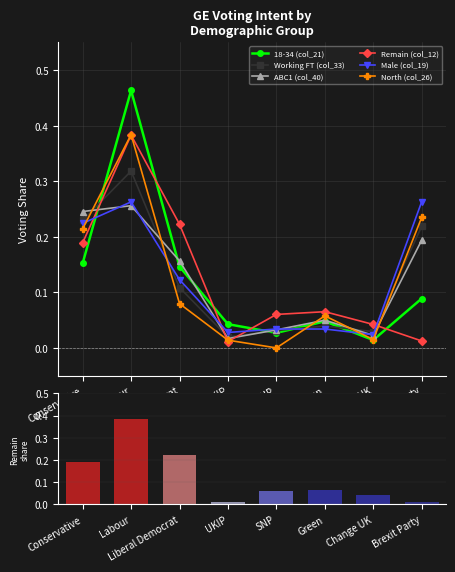

Reading left to right, what are all the values shown in this chart?

18-34 (col_21): 0.2	0.5	0.1	0.0	0.0	0.0	0.0	0.1
Working FT (col_33): 0.2	0.3	0.1	0.0	0.0	0.0	0.0	0.2
ABC1 (col_40): 0.2	0.3	0.2	0.0	0.0	0.0	0.0	0.2
Remain (col_12): 0.2	0.4	0.2	0.0	0.1	0.1	0.0	0.0
Male (col_19): 0.2	0.3	0.1	0.0	0.0	0.0	0.0	0.3
North (col_26): 0.2	0.4	0.1	0.0	0.0	0.1	0.0	0.2